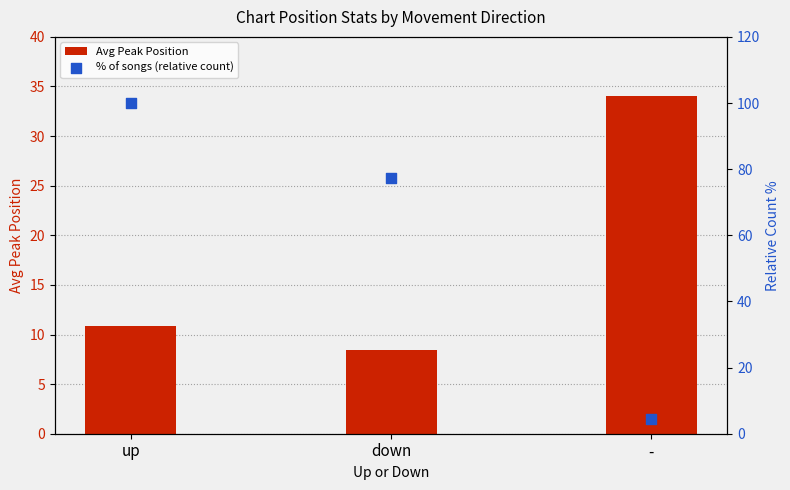

Which series has the largest total across all categories?

% of songs (relative count)